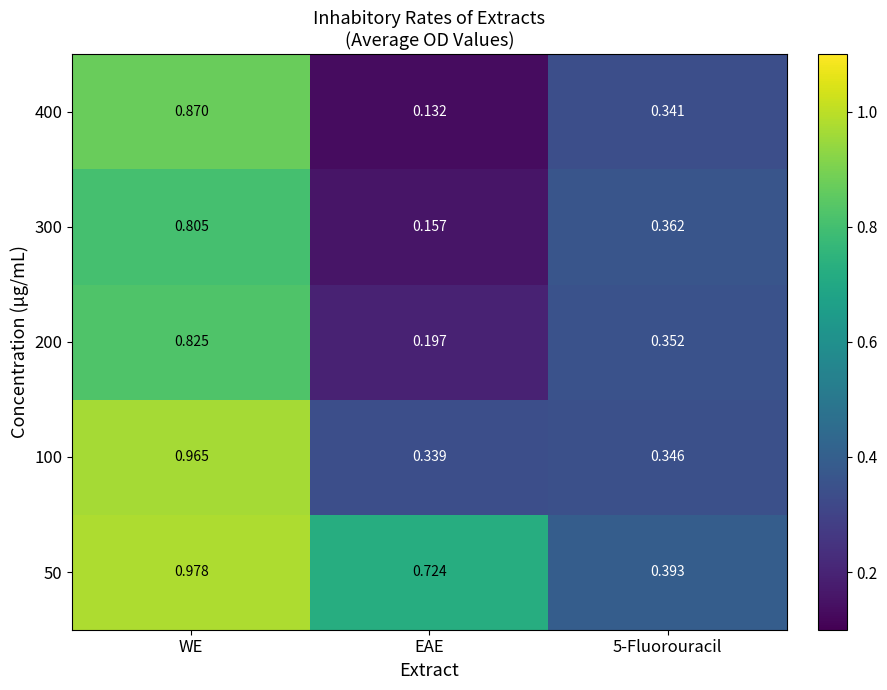

At which label does 200 reach its minimum?

EAE